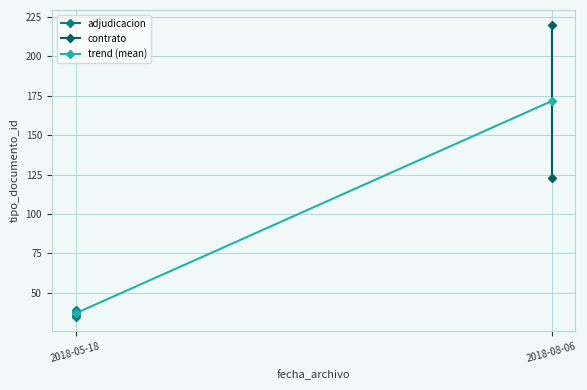

At which category does the data reach its first local peak?

2018-05-18